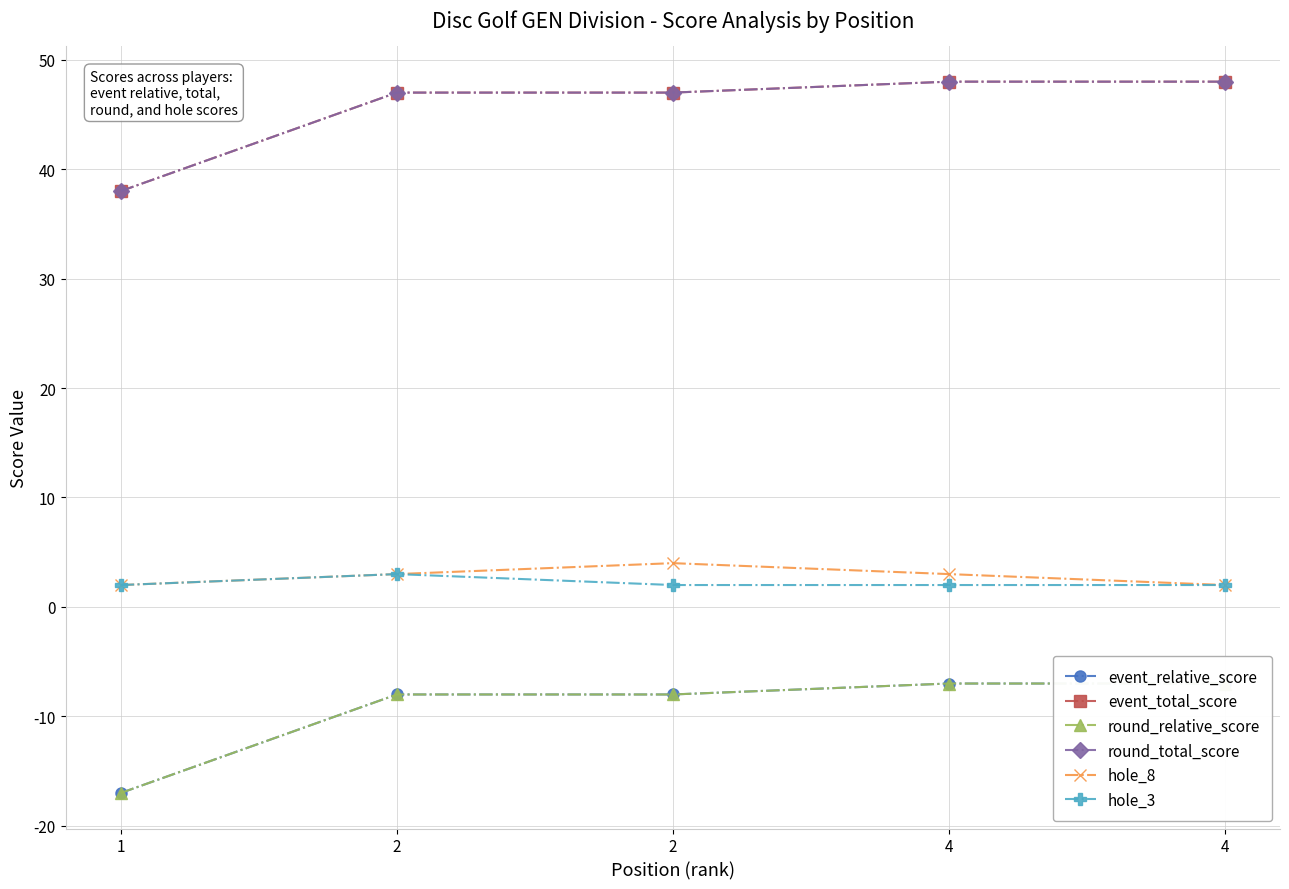

True or false: hole_3 has a value of 3 at 4.

False